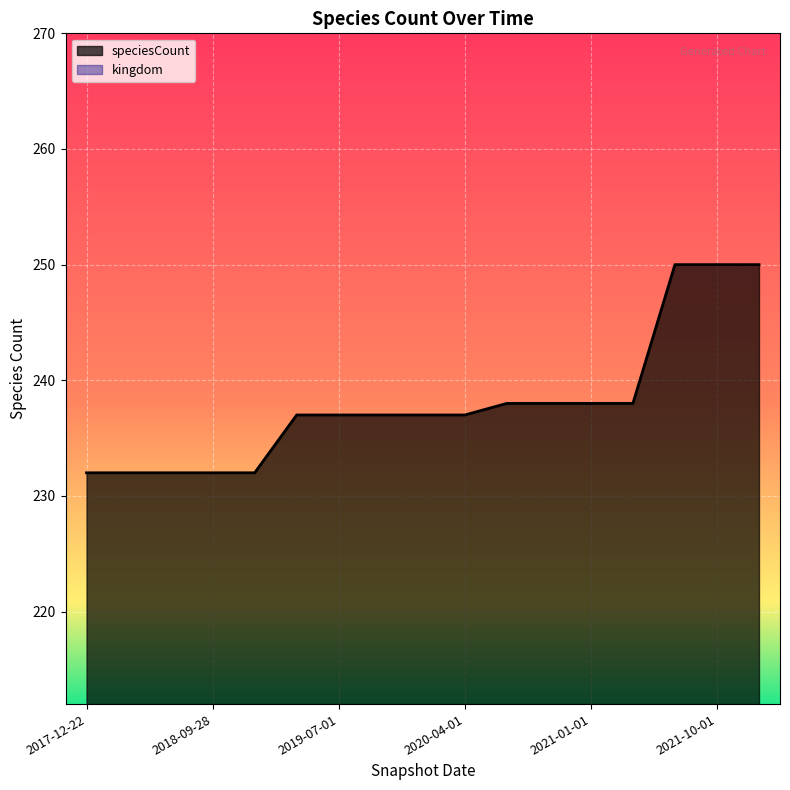

The value at 2020-07-01 is 238. True or false?

True